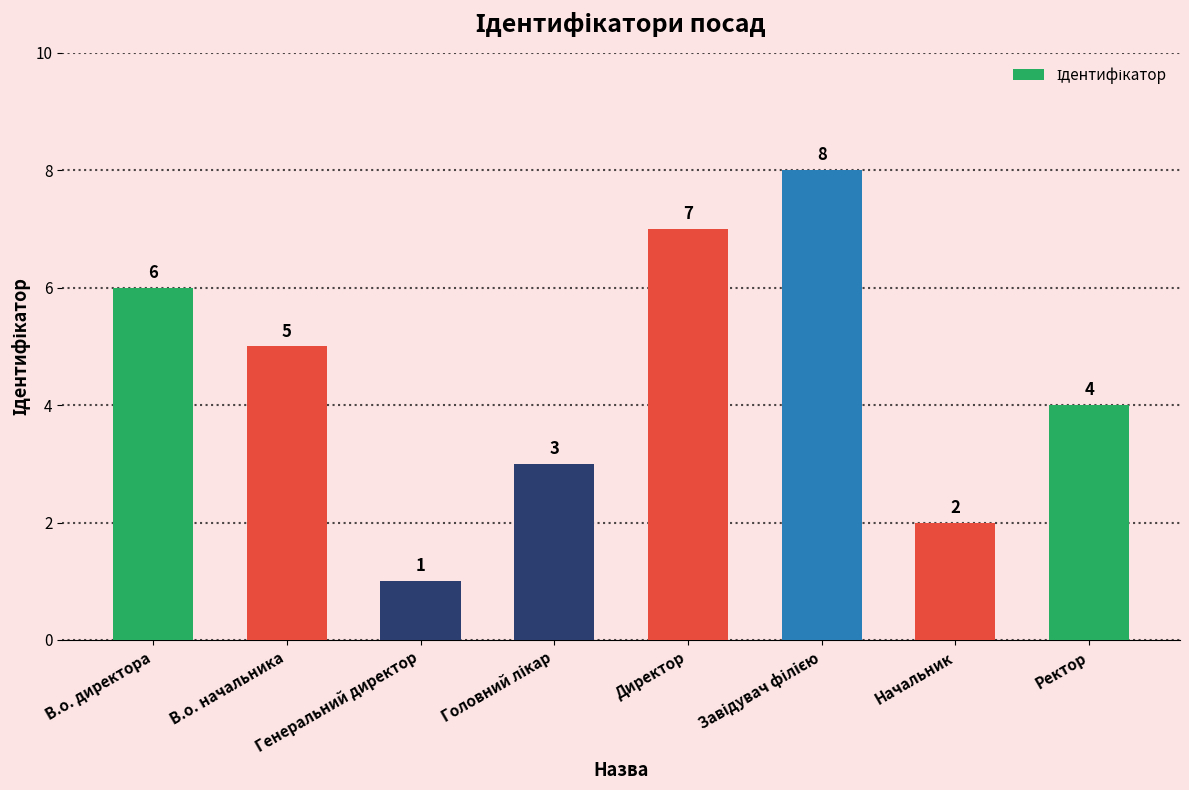

Reading left to right, extract all data points from this chart.

6	5	1	3	7	8	2	4